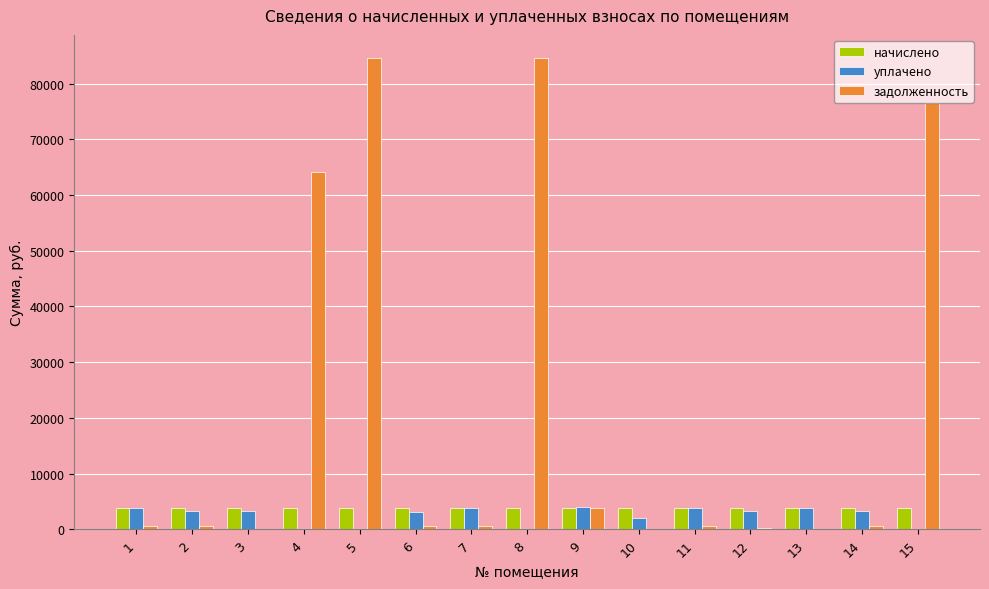

How many data points in уплачено are above 3264?

8